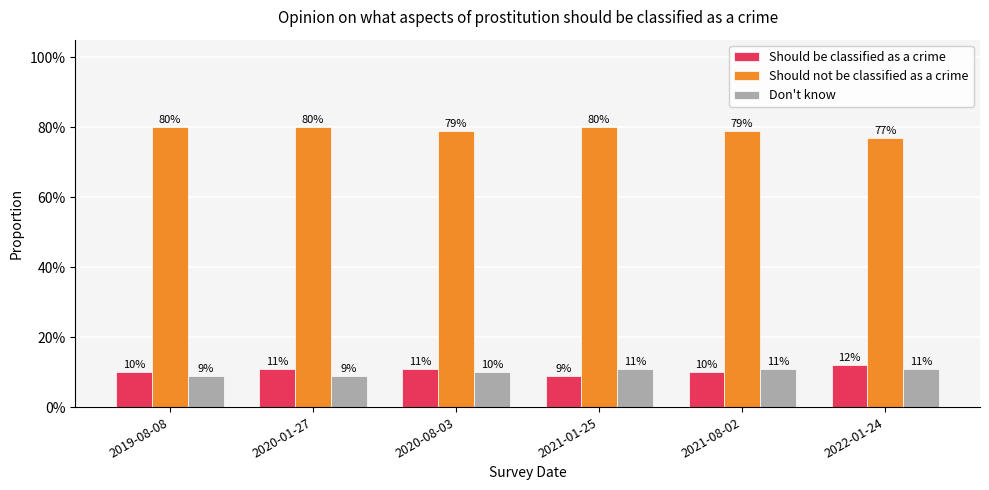

Does the chart contain any negative values?

No